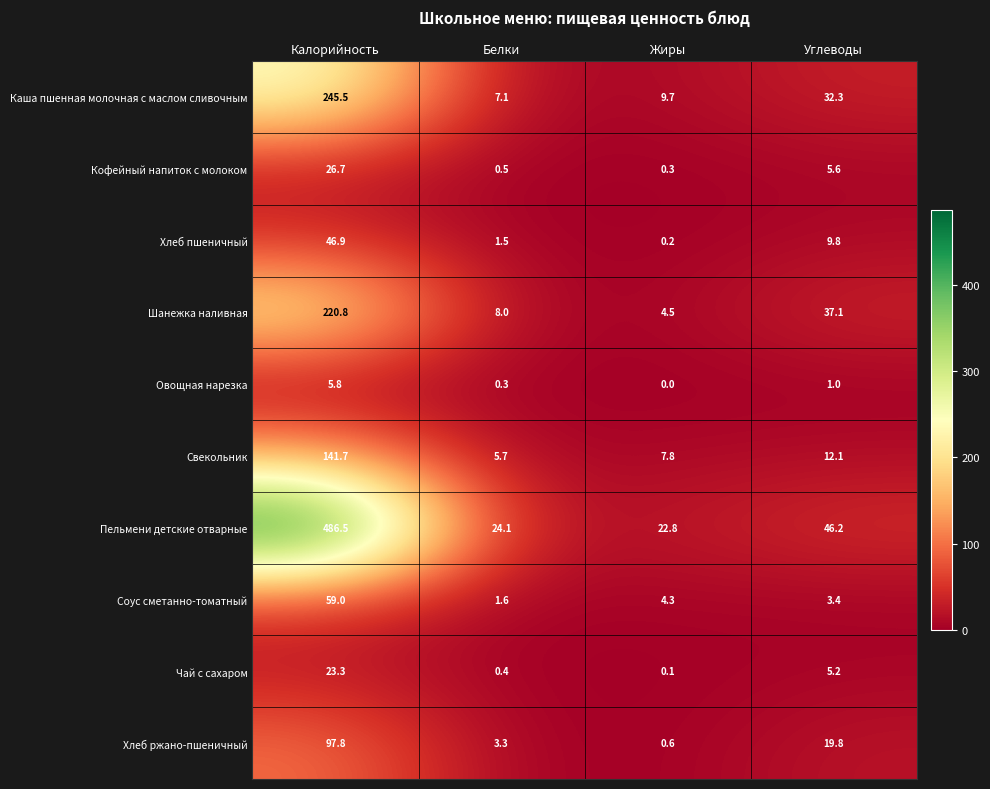

Which label corresponds to the smallest value in the chart?

Жиры